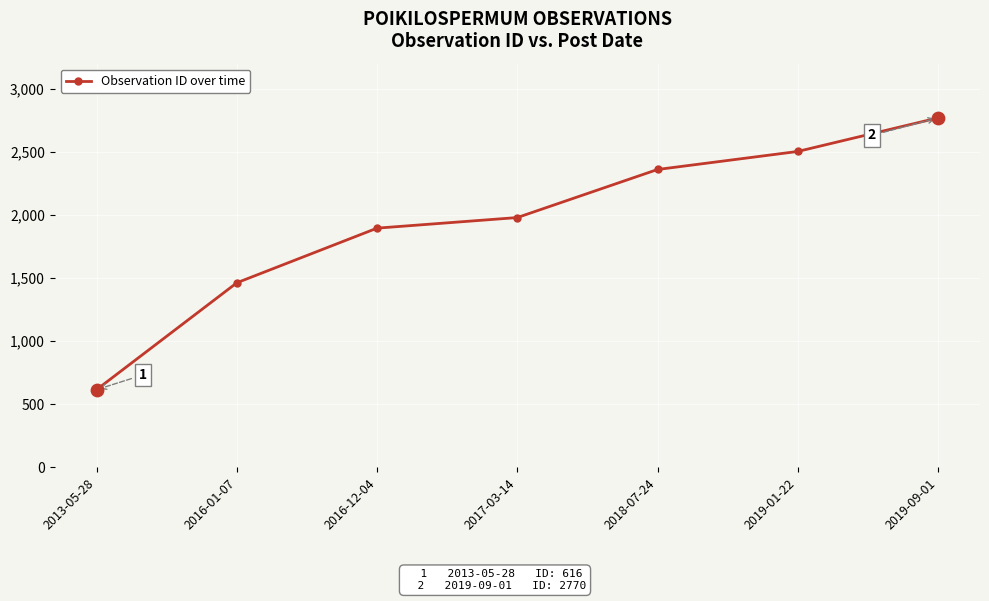

Which has a higher value, 2016-01-07 or 2019-09-01?

2019-09-01